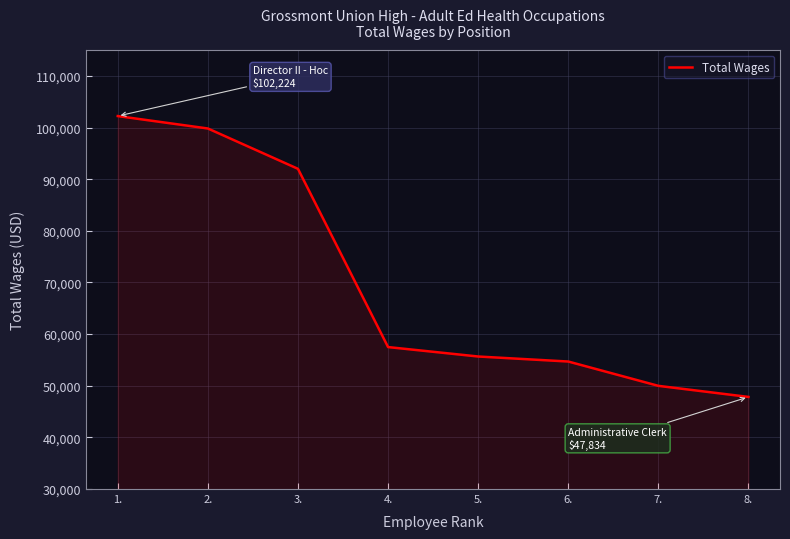

Rank the categories by value from lowest to highest.

8., 7., 6., 5., 4., 3., 2., 1.